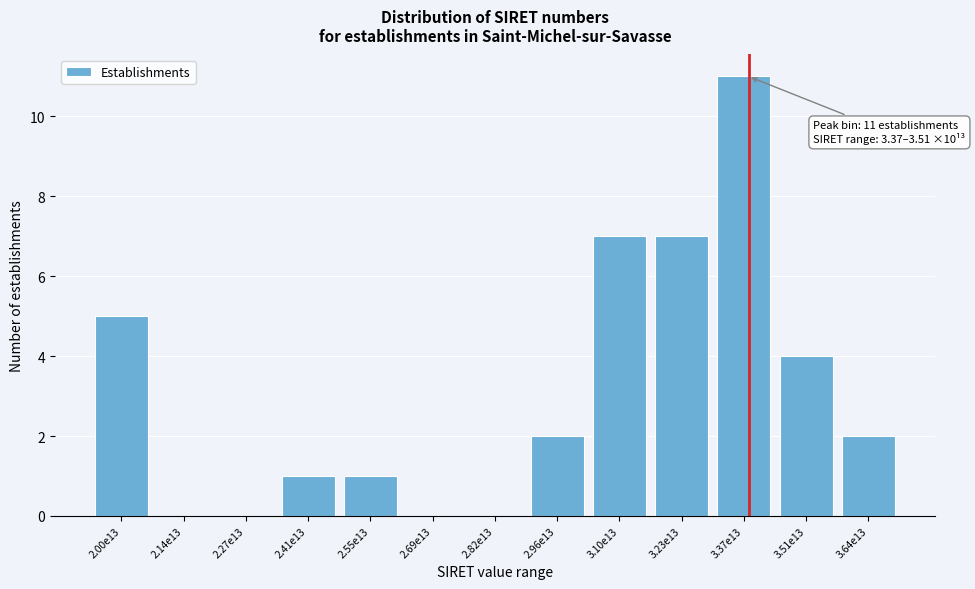

Reading left to right, transcribe all the data shown in this chart.

2.00e13=5	2.14e13=0	2.27e13=0	2.41e13=1	2.55e13=1	2.69e13=0	2.82e13=0	2.96e13=2	3.10e13=7	3.23e13=7	3.37e13=11	3.51e13=4	3.64e13=2